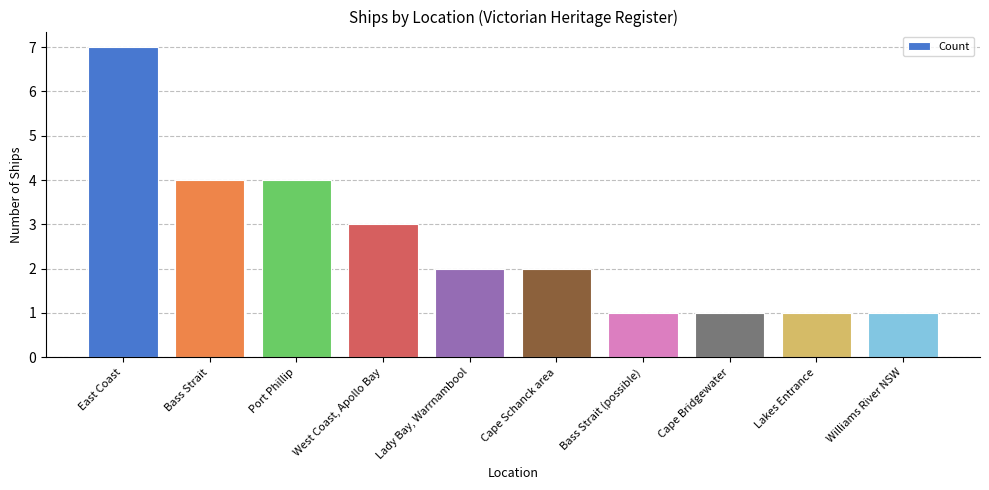

What is the label of the 3rd bar from the left?

Port Phillip